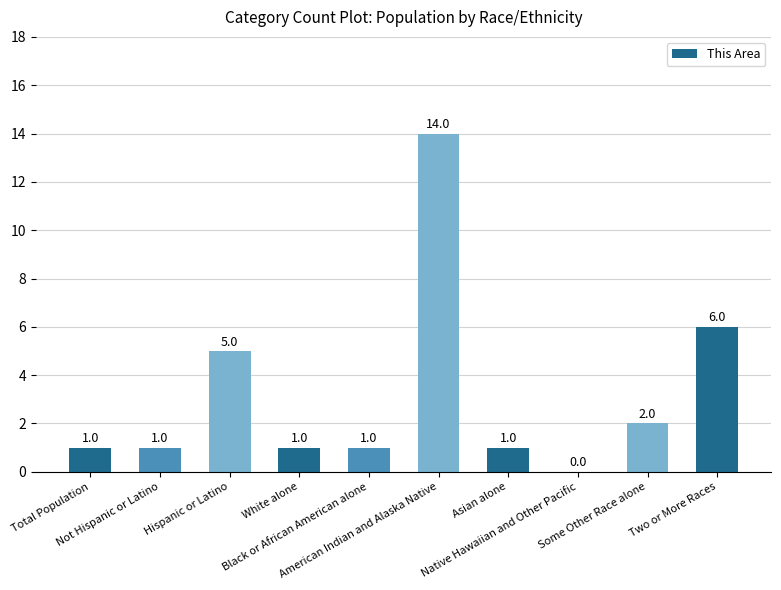

Which label corresponds to the largest value in the chart?

American Indian and Alaska Native